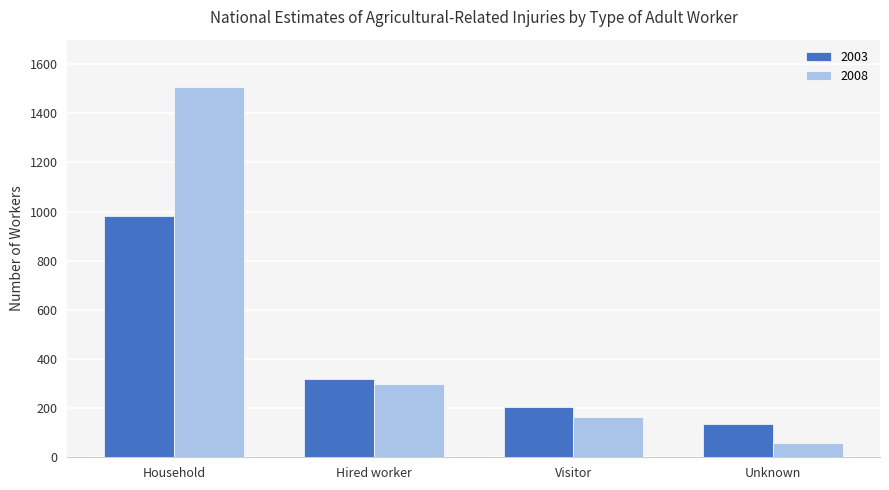

Which series changed the most between Household and Visitor?

2008